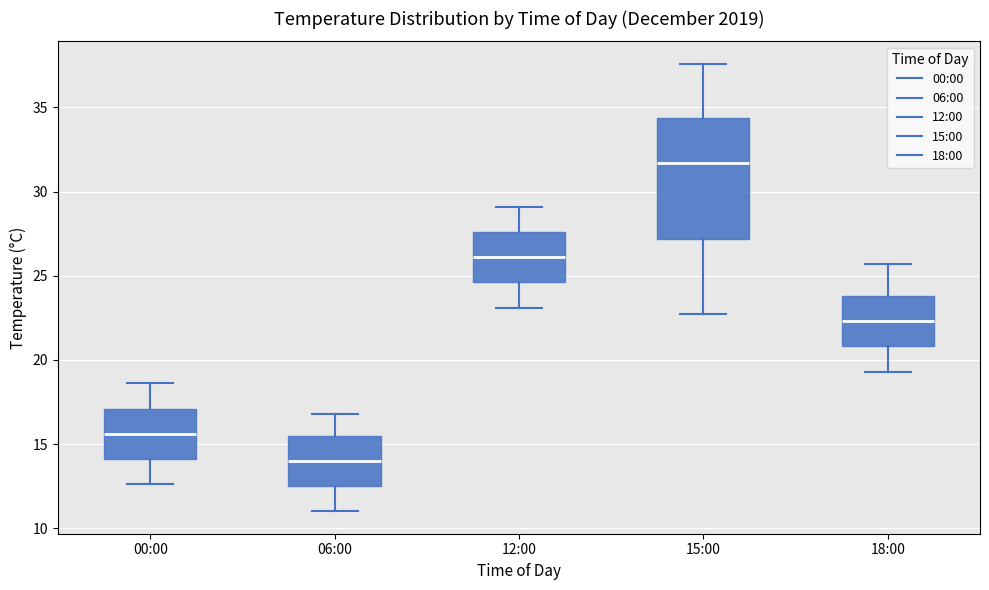

Reading left to right, read every box against the y-axis: the position of its median line, the range the box covers, and the ends of its whiskers. The values are not printed on the chart, so give them approximately, as read against the axis.

00:00: median 15.5, box 14.0 to 17.0, whiskers 12.5 to 18.5
06:00: median 14.0, box 12.5 to 15.5, whiskers 11.0 to 17.0
12:00: median 26.0, box 24.5 to 27.5, whiskers 23.0 to 29.0
15:00: median 31.5, box 27.0 to 34.5, whiskers 22.5 to 37.5
18:00: median 22.5, box 21.0 to 24.0, whiskers 19.5 to 25.5